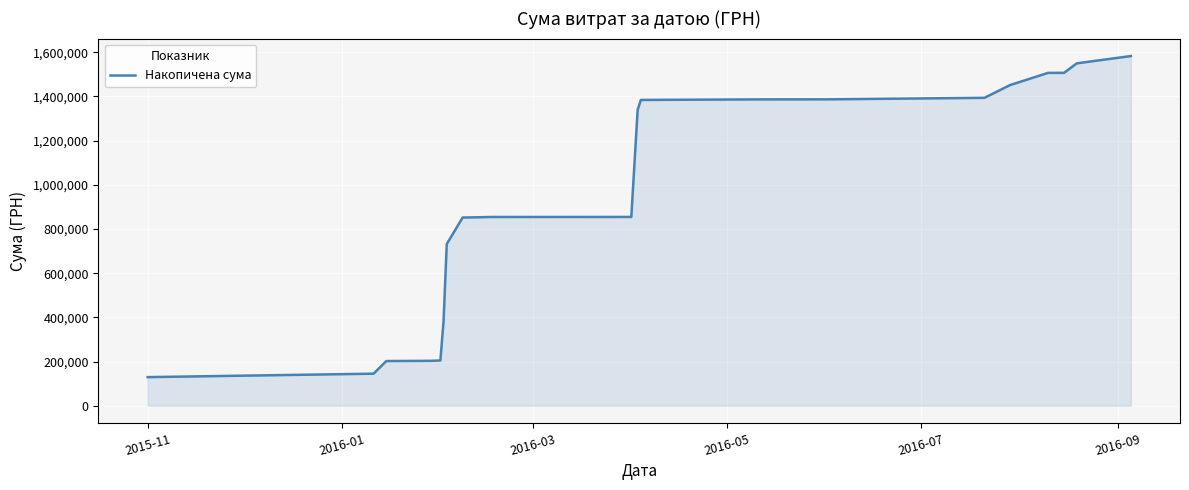

What is the difference between the maximum and minimum values?

1453735.0